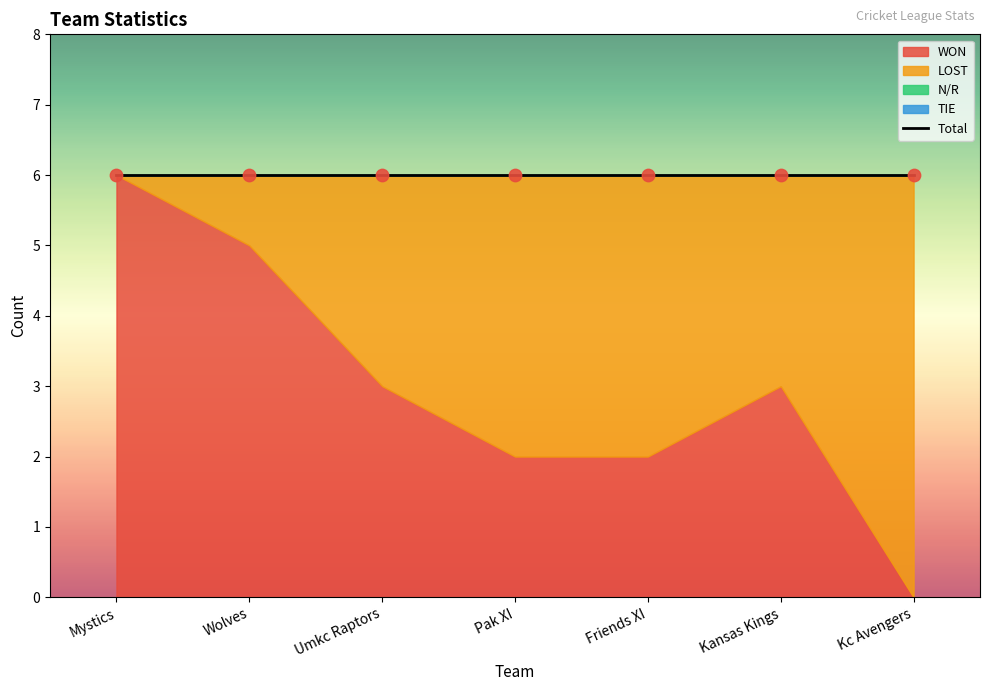

Is the value of WON at Pak XI greater than the value of TIE at Pak XI?

Yes